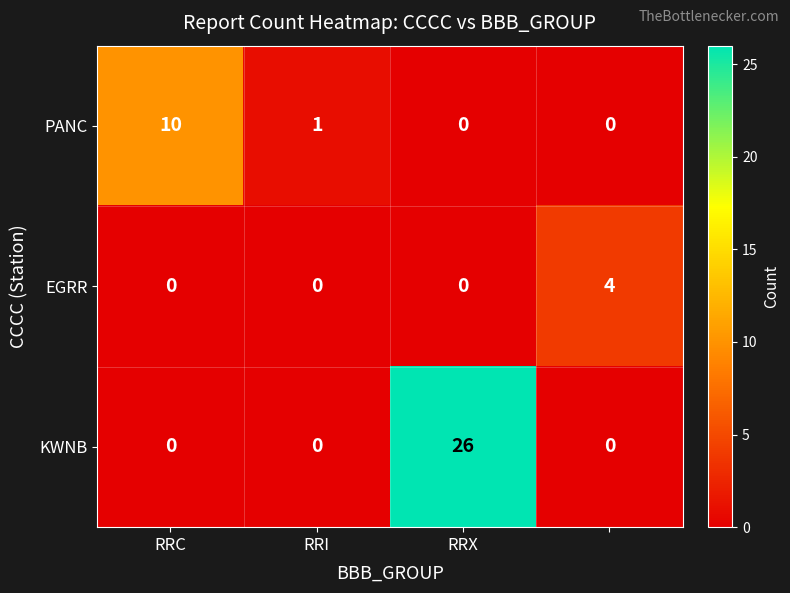

Which series has the largest range (max minus min)?

KWNB